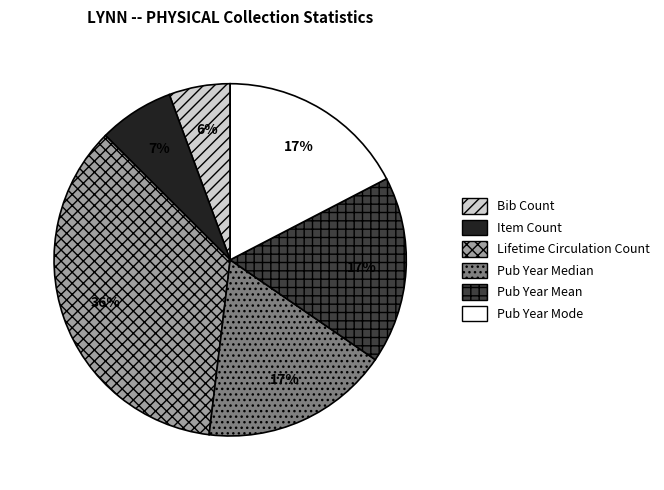

Which category has the biggest portion of the pie?

Lifetime Circulation Count